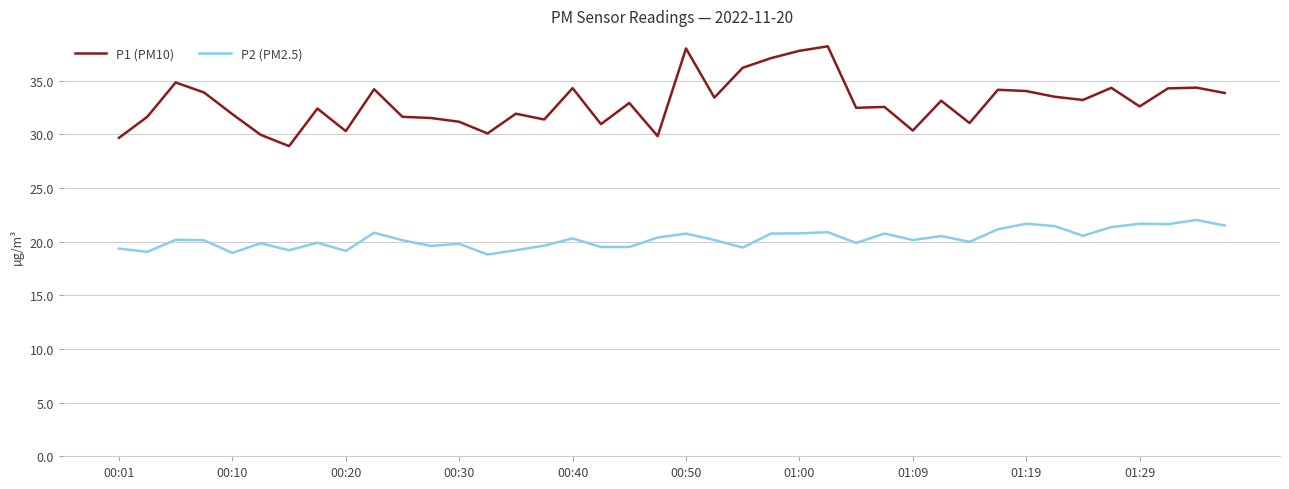

Rank the series by their maximum value, from highest to lowest.

P1 (PM10), P2 (PM2.5)